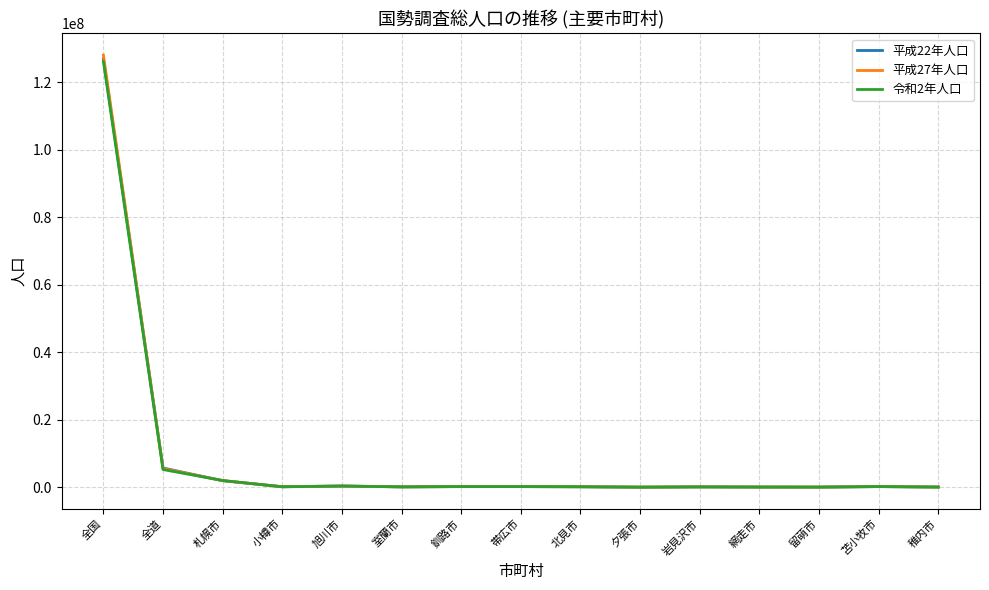

What is the sum of all 令和2年人口 values?

134660378